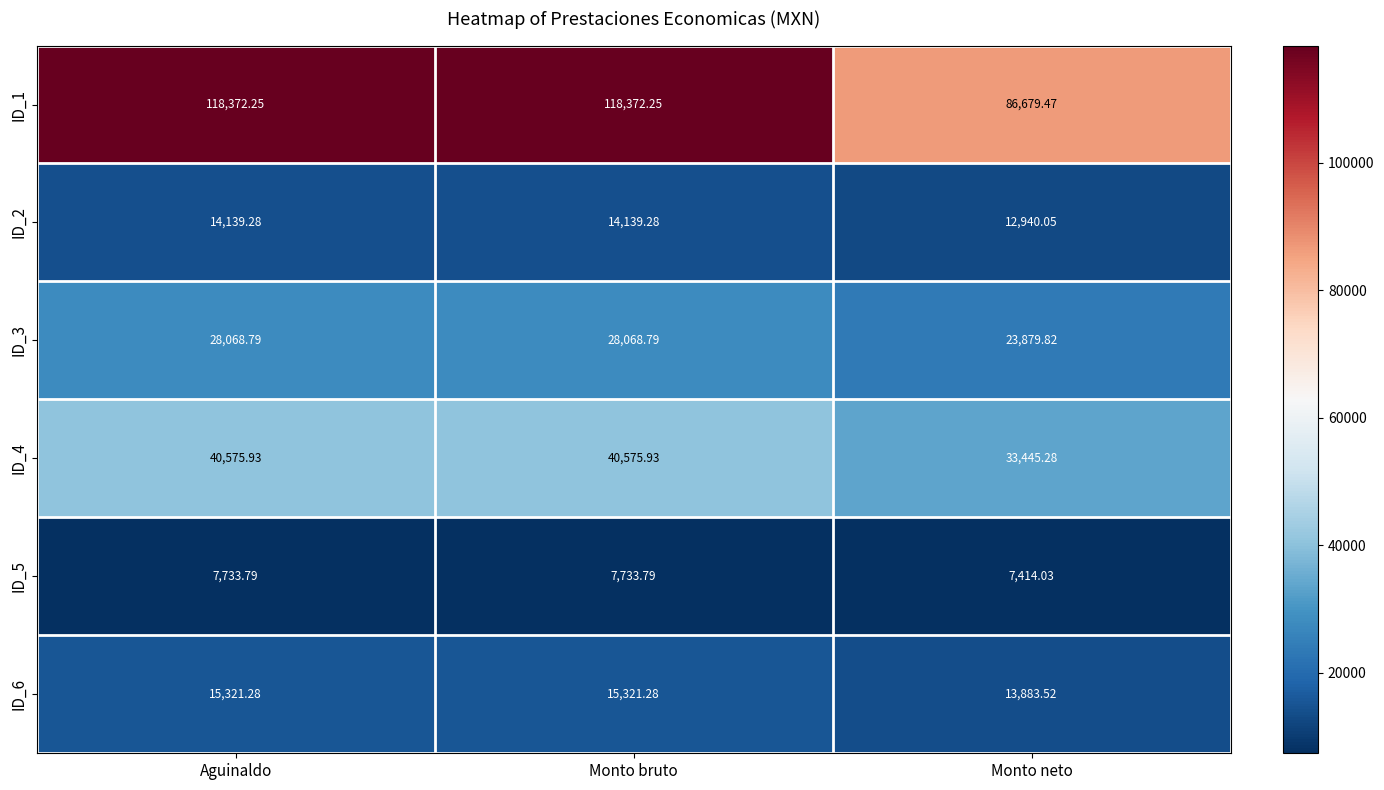

Where is ID_2 nearest to the value 13539?

Monto neto